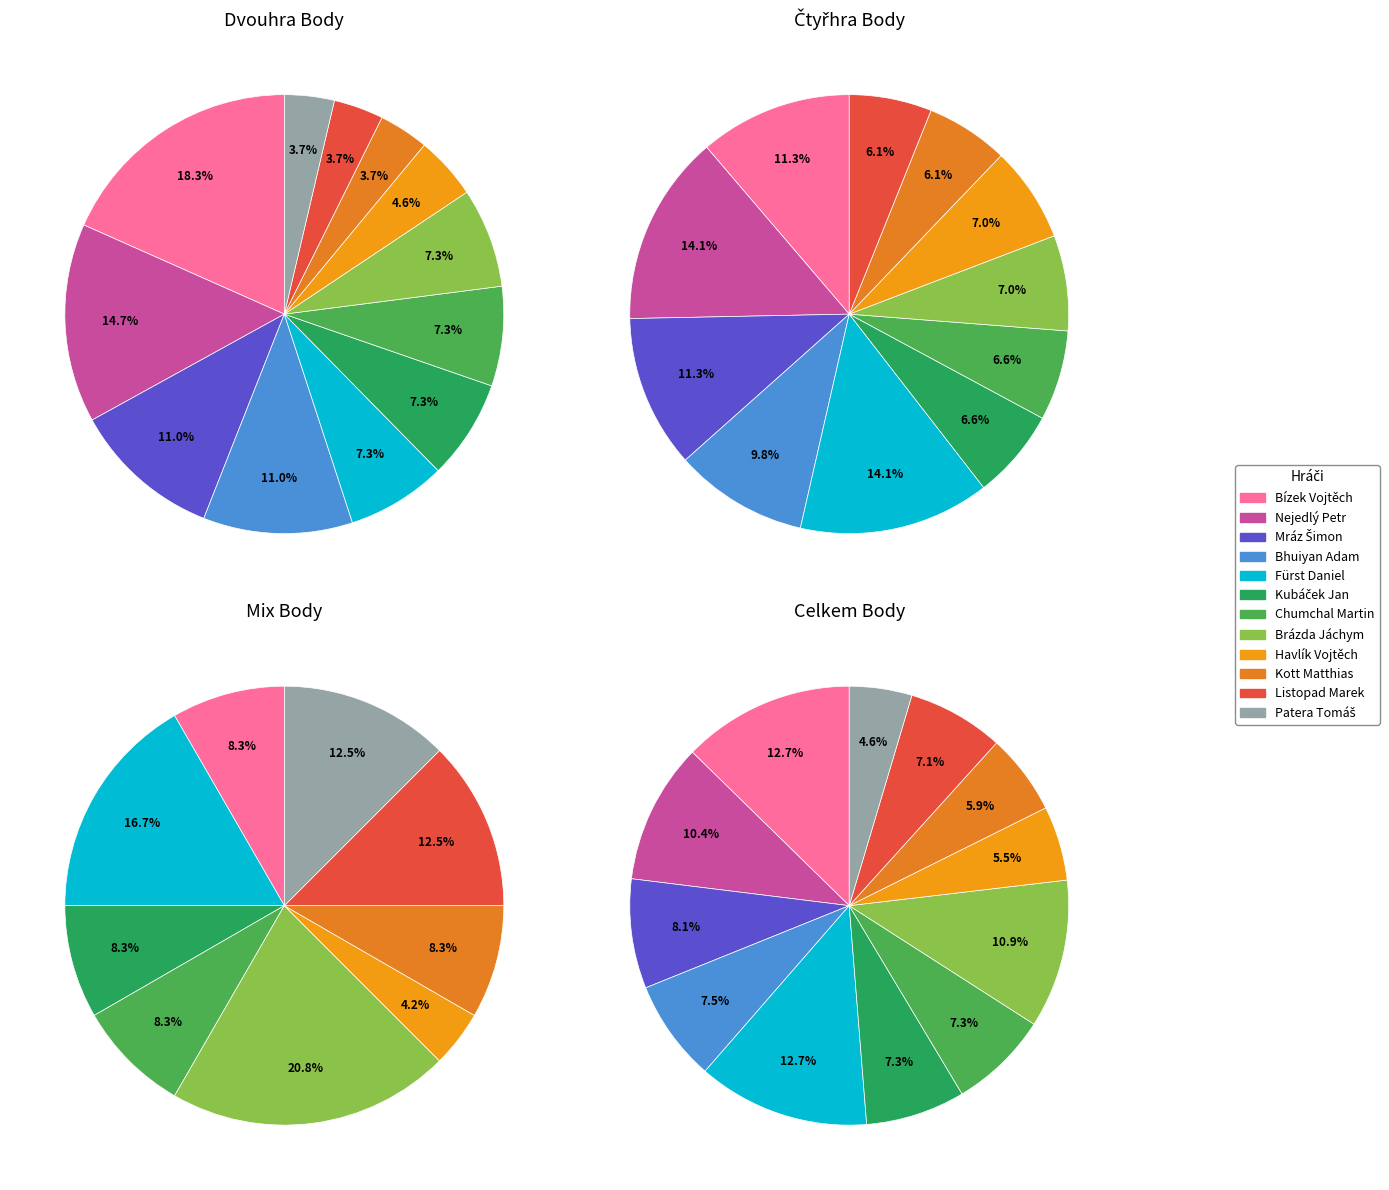

Which has a higher value, Bhuiyan Adam or Fürst Daniel?

Bhuiyan Adam